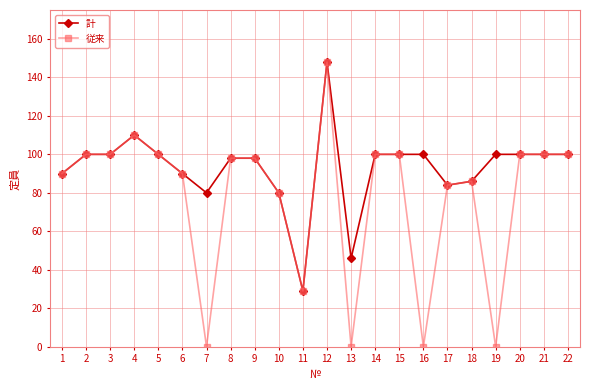

How many values in the 計 series are below 100?

10